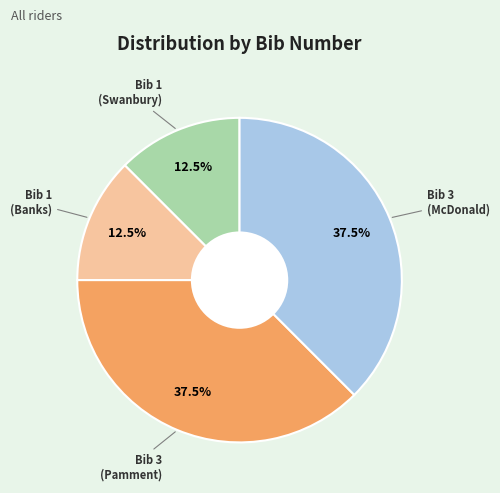

Is there a majority slice in this chart?

No